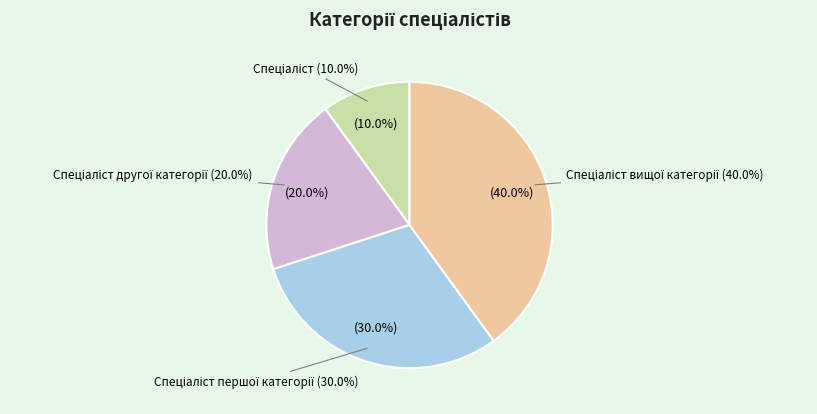

What is the largest slice in the pie chart?

Спеціаліст вищої категорії